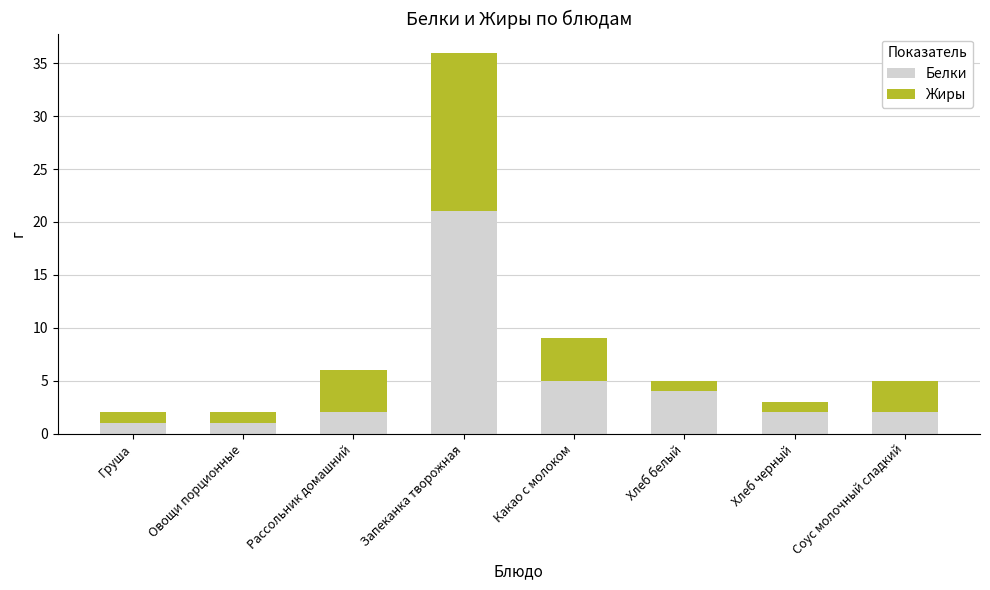

What is the total value across all series at Рассольник домашний?

6